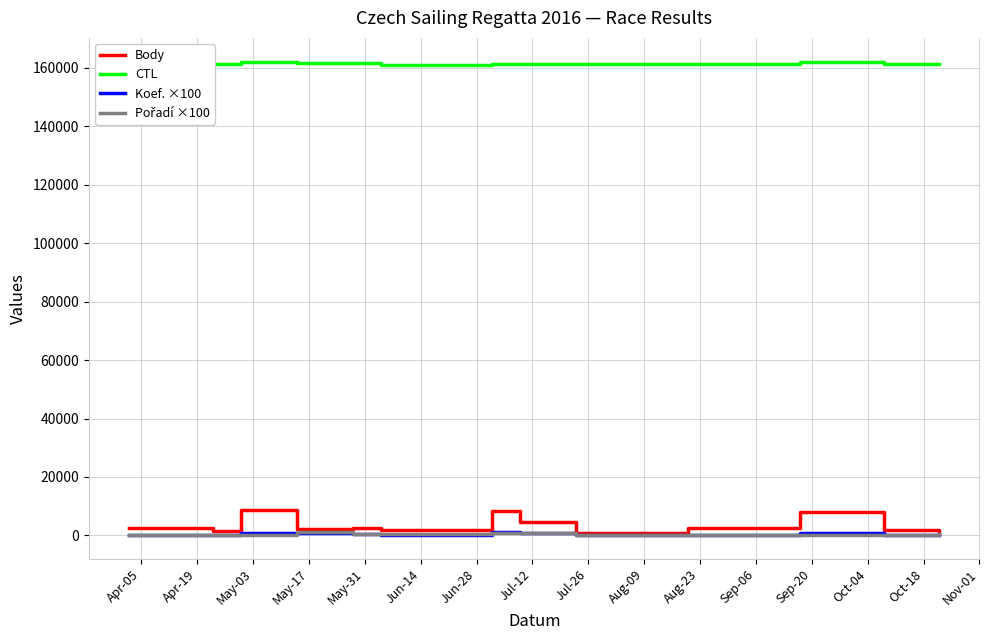

What is the greatest value displayed?

162163